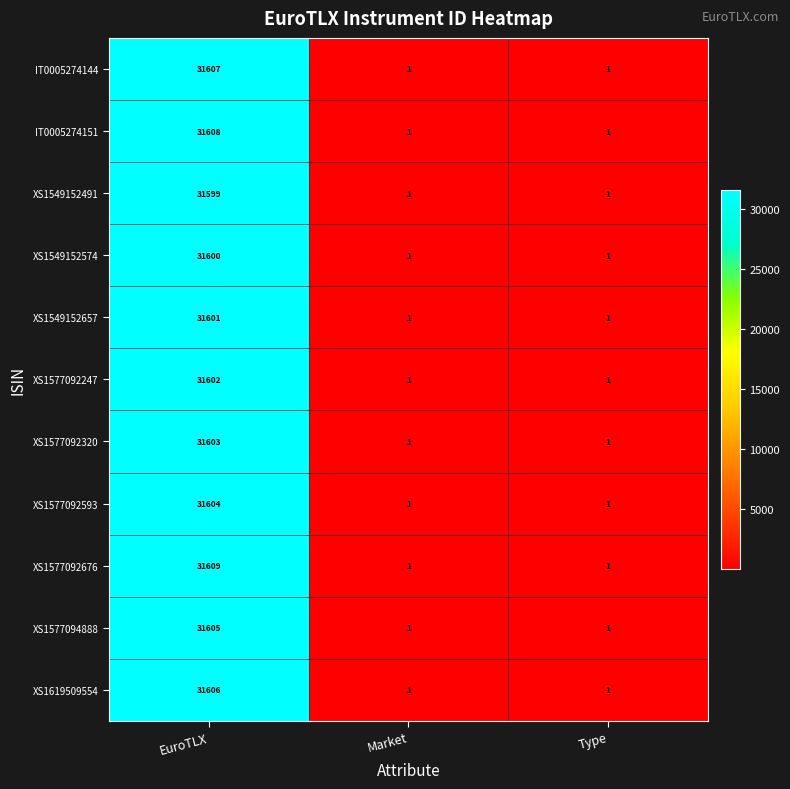

What is the sum of the XS1577092676 values at EuroTLX and Type?

31610